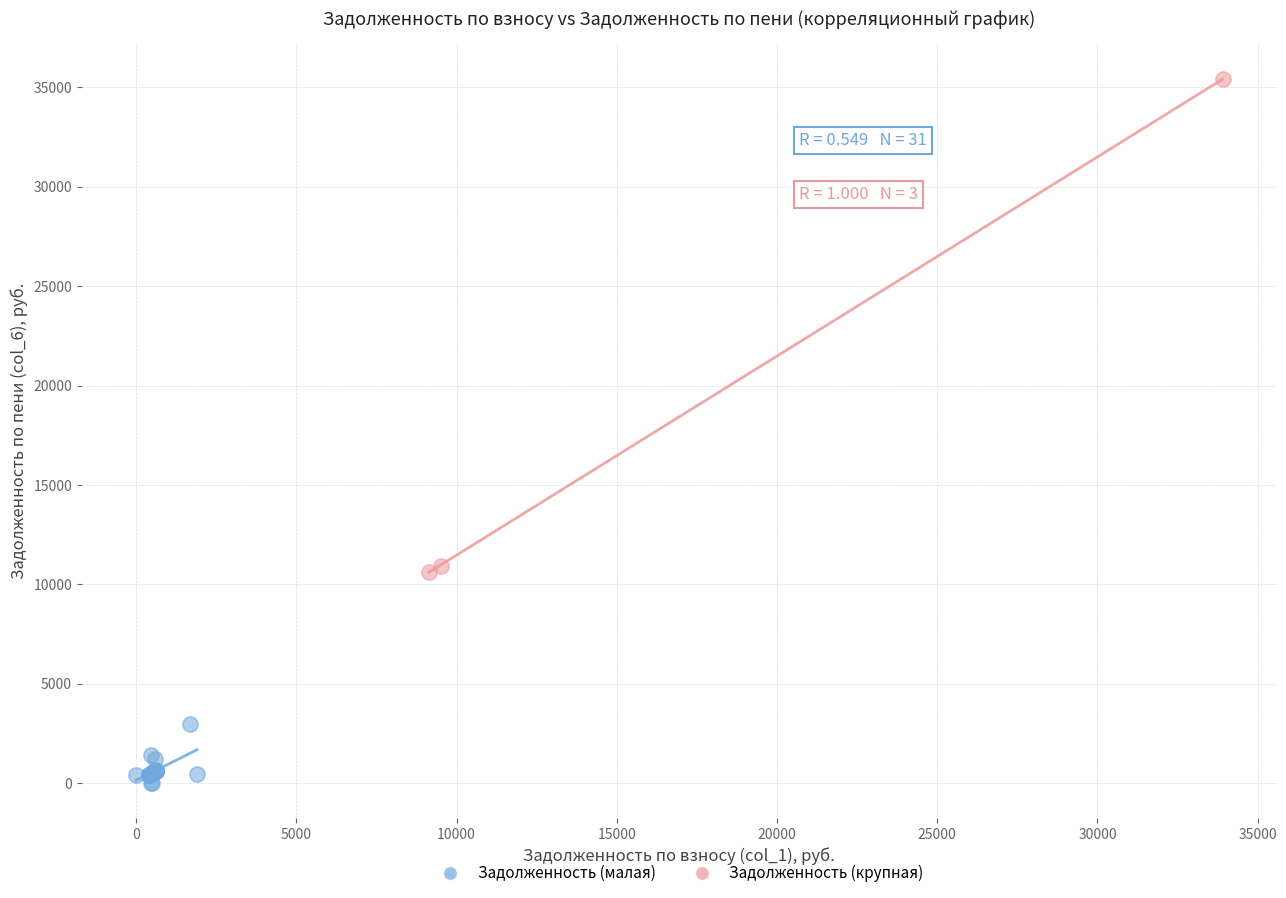

Which series contains the lowest Y value?

Задолженность (малая)